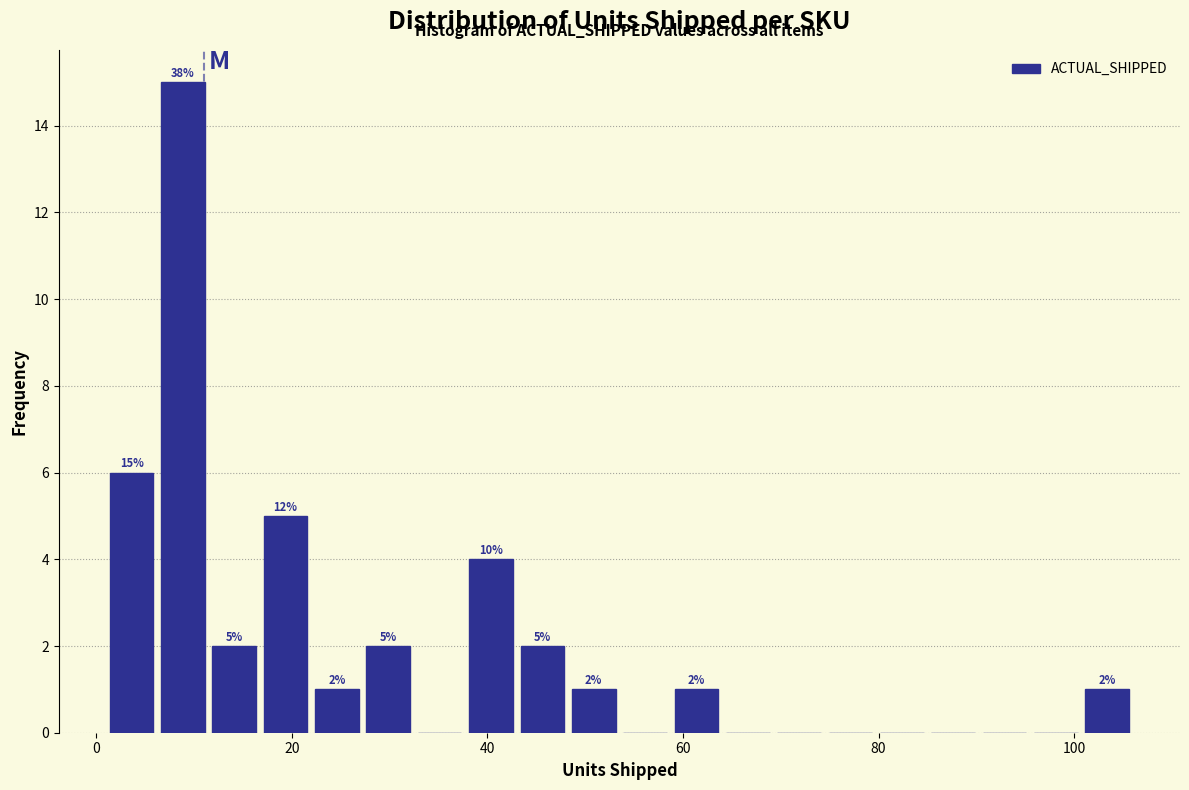

Read against the x-axis, roughly where is the centre of the tallest bar?

8